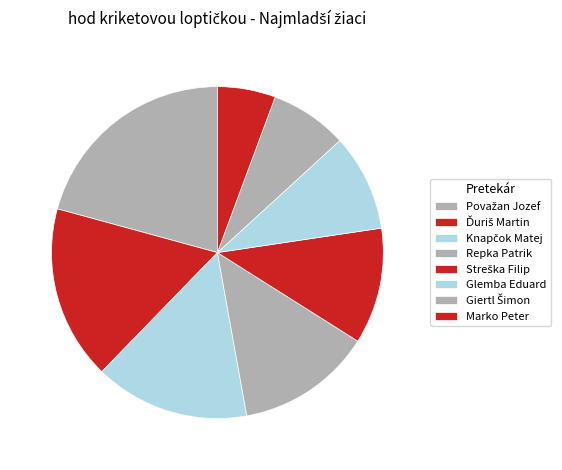

Which category has the smallest portion of the pie?

Marko Peter